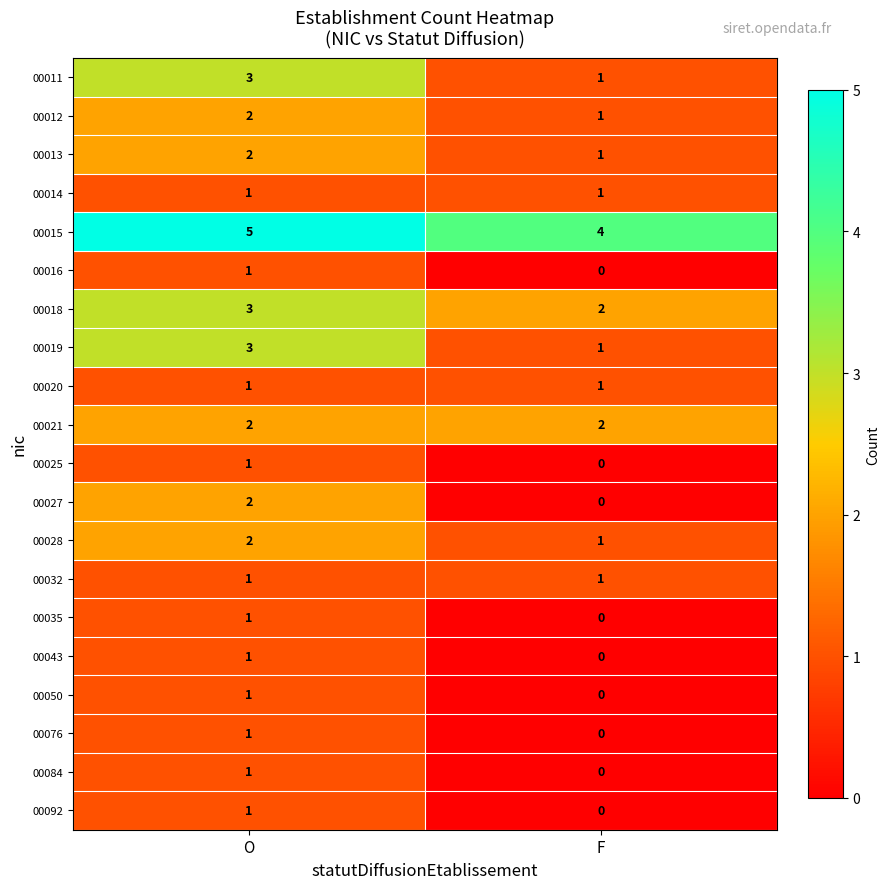

At which category is the sum across all series the highest?

O